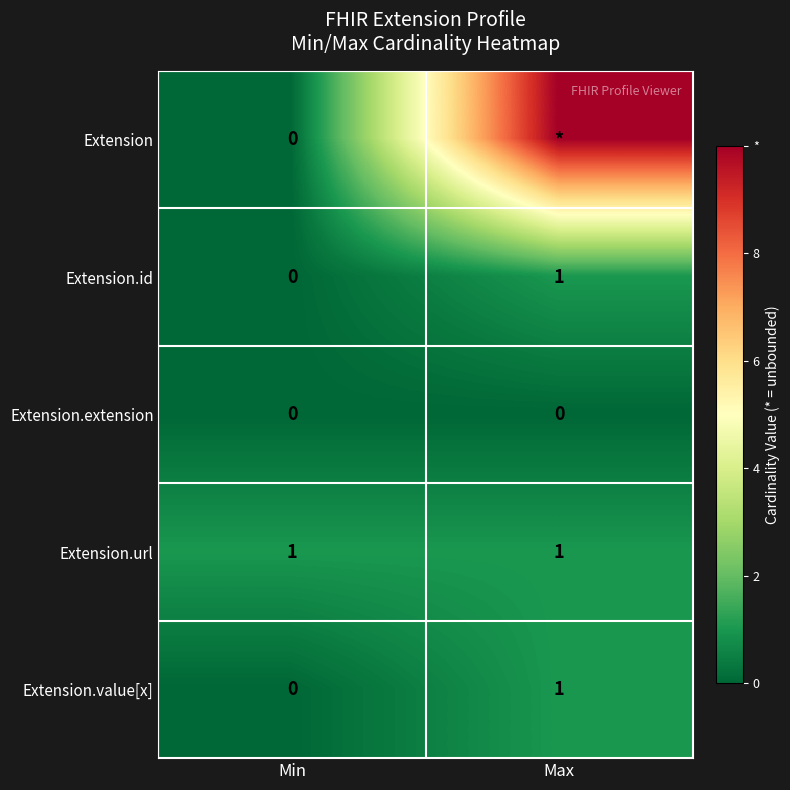

At which category is the sum across all series the highest?

Max